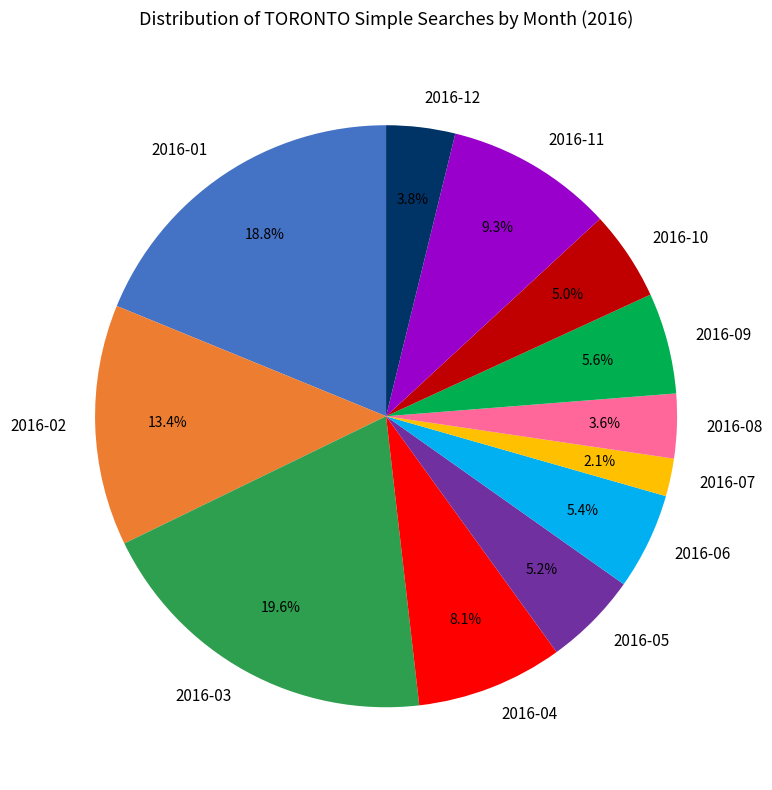

Combined, what portion of the pie is 2016-12 and 2016-07?

5.9%